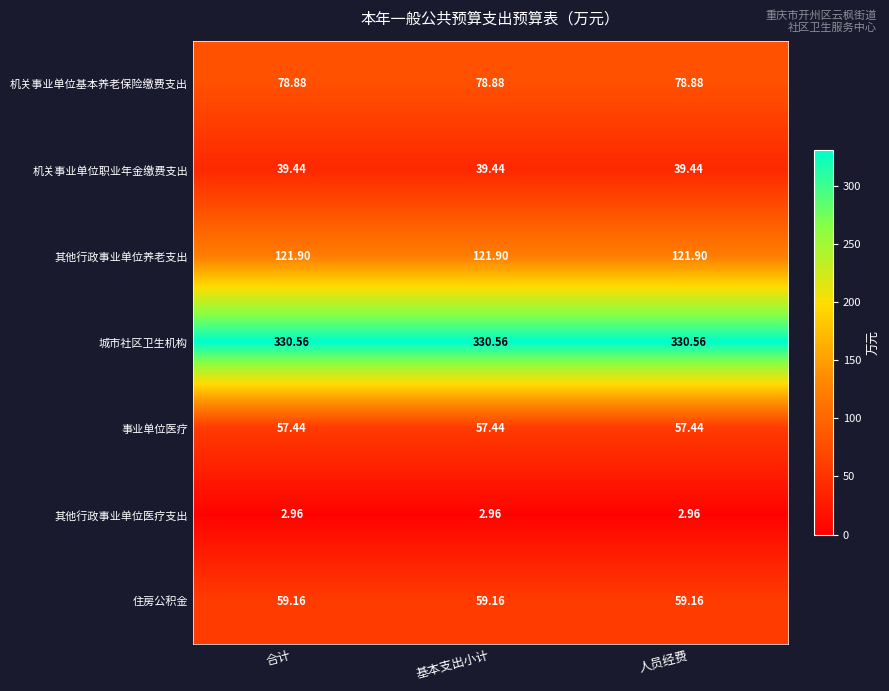

Rank the series at 人员经费 from lowest to highest value.

其他行政事业单位医疗支出, 机关事业单位职业年金缴费支出, 事业单位医疗, 住房公积金, 机关事业单位基本养老保险缴费支出, 其他行政事业单位养老支出, 城市社区卫生机构